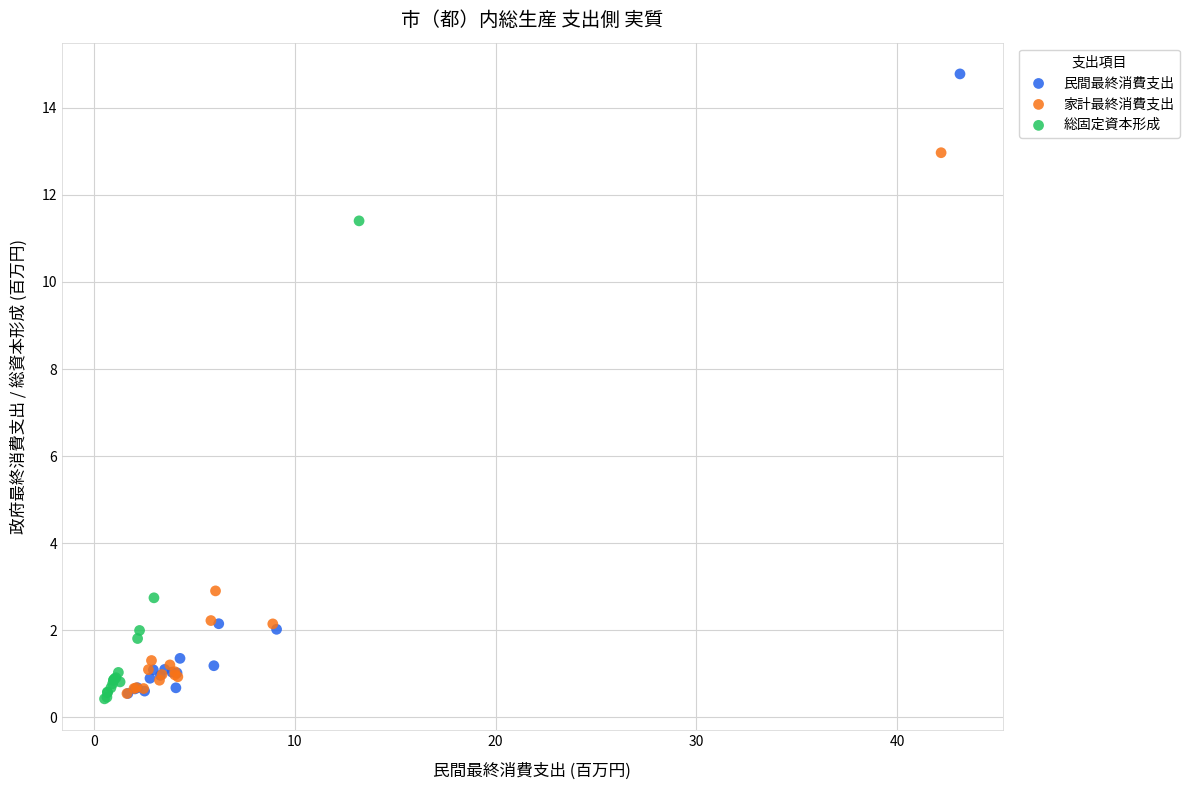

Which series reaches the maximum Y coordinate?

民間最終消費支出